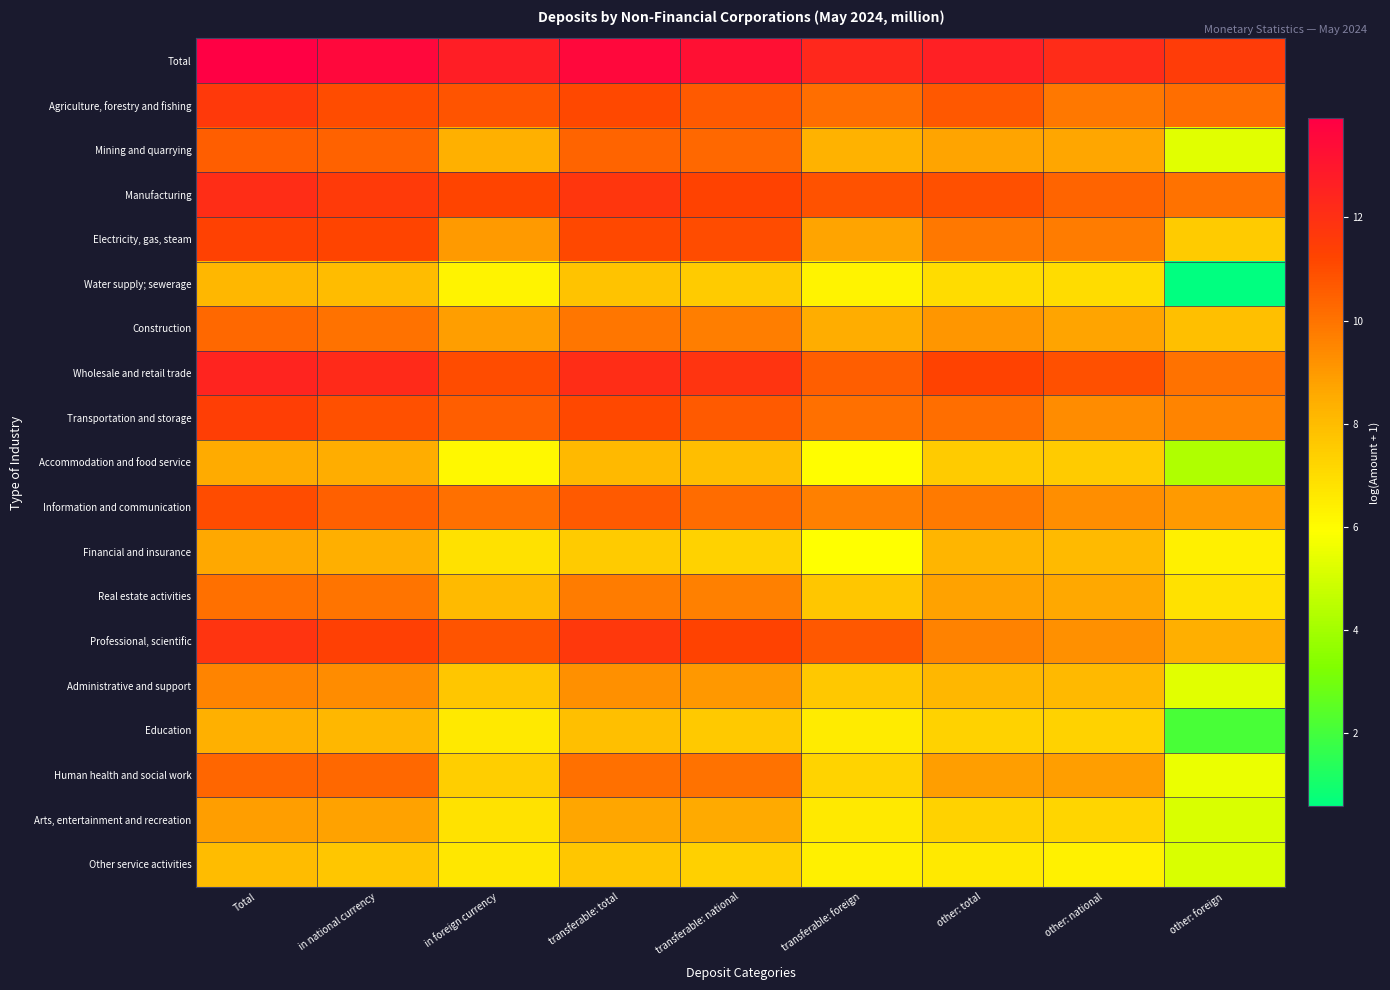

What is the spread (max minus min) of values at in national currency?

5.9